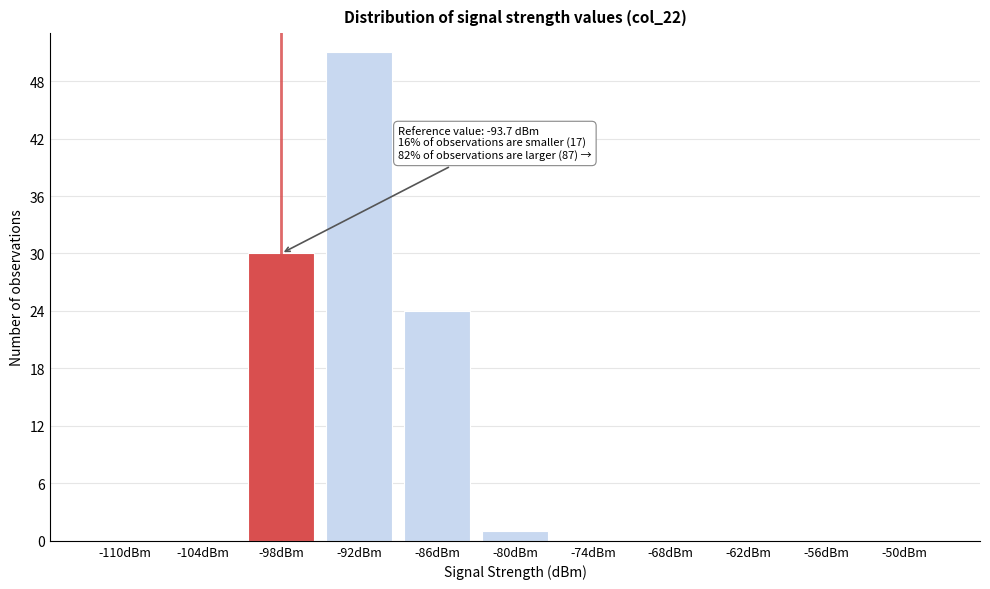

Reading right to left, transcribe all the data shown in this chart.

-50dBm=0	-56dBm=0	-62dBm=0	-68dBm=0	-74dBm=0	-80dBm=1	-86dBm=24	-92dBm=51	-98dBm=30	-104dBm=0	-110dBm=0